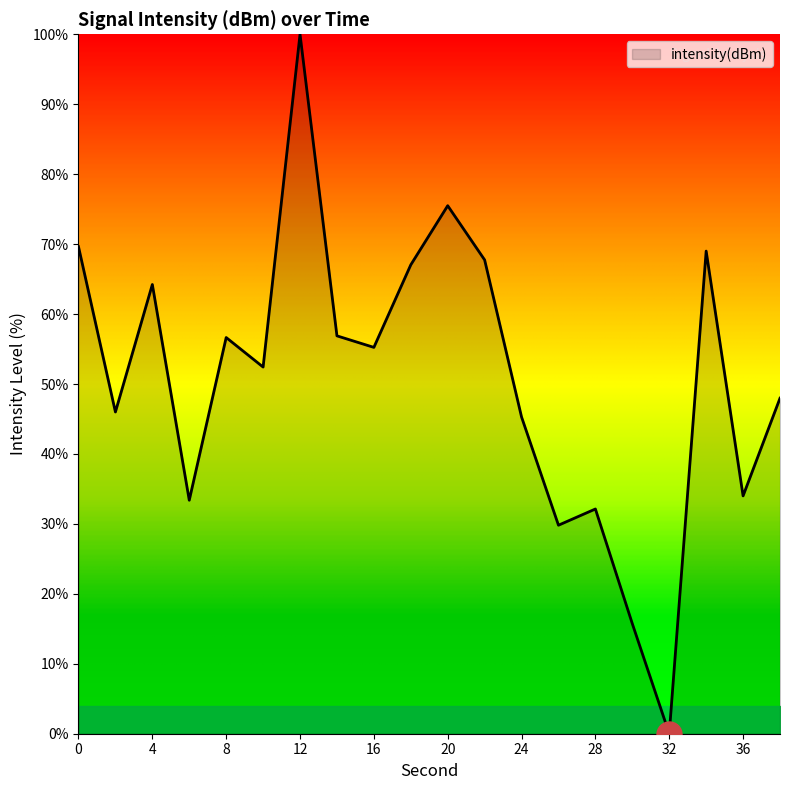

What is the difference between the maximum and minimum values?

100.0